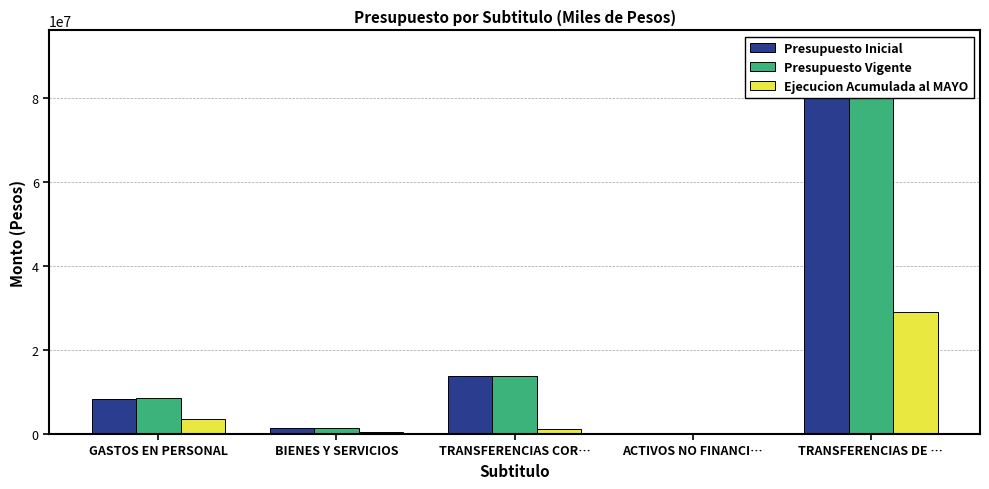

Between TRANSFERENCIAS COR… and TRANSFERENCIAS DE …, which series saw the biggest shift?

Presupuesto Inicial